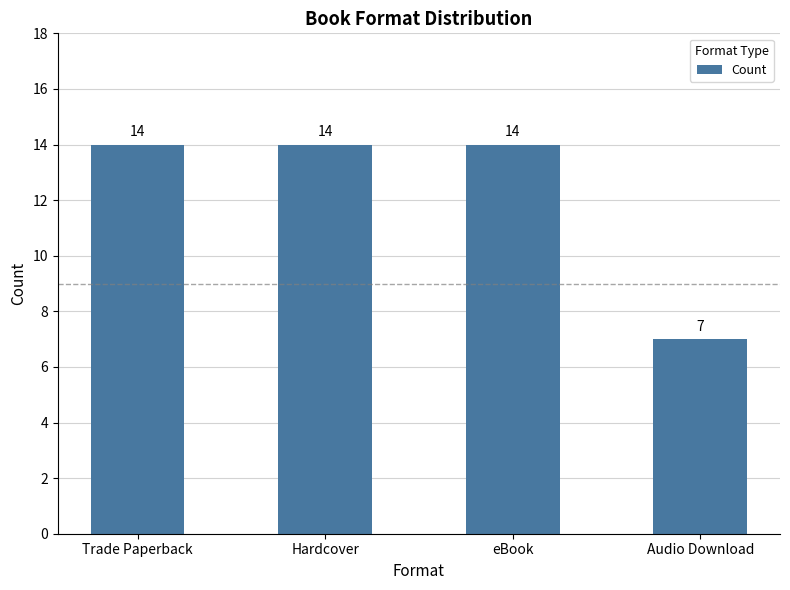

Reading right to left, extract all data points from this chart.

Audio Download=7	eBook=14	Hardcover=14	Trade Paperback=14